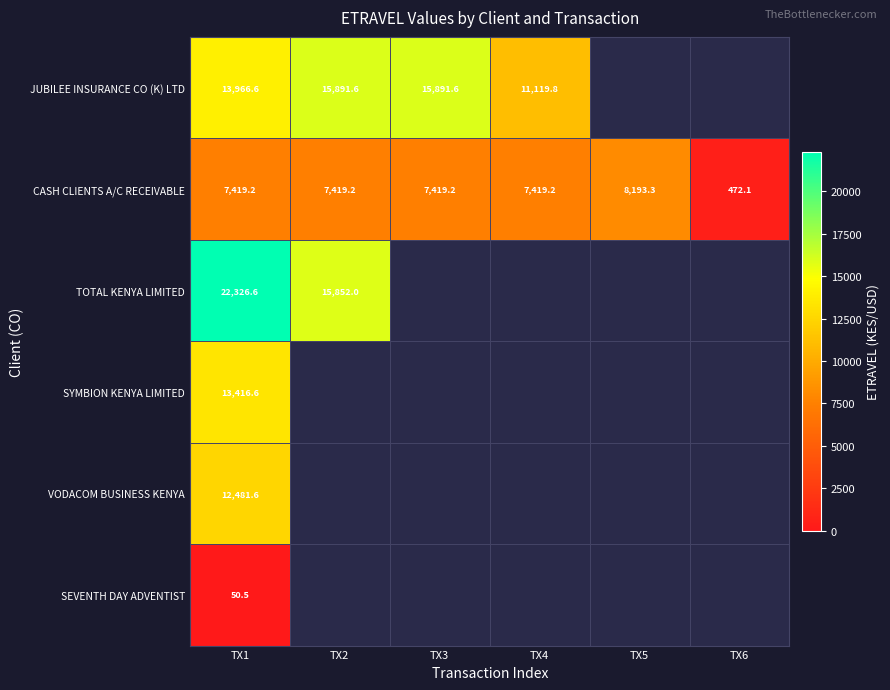

How many data points in CASH CLIENTS A/C RECEIVABLE are less than 7419?

1